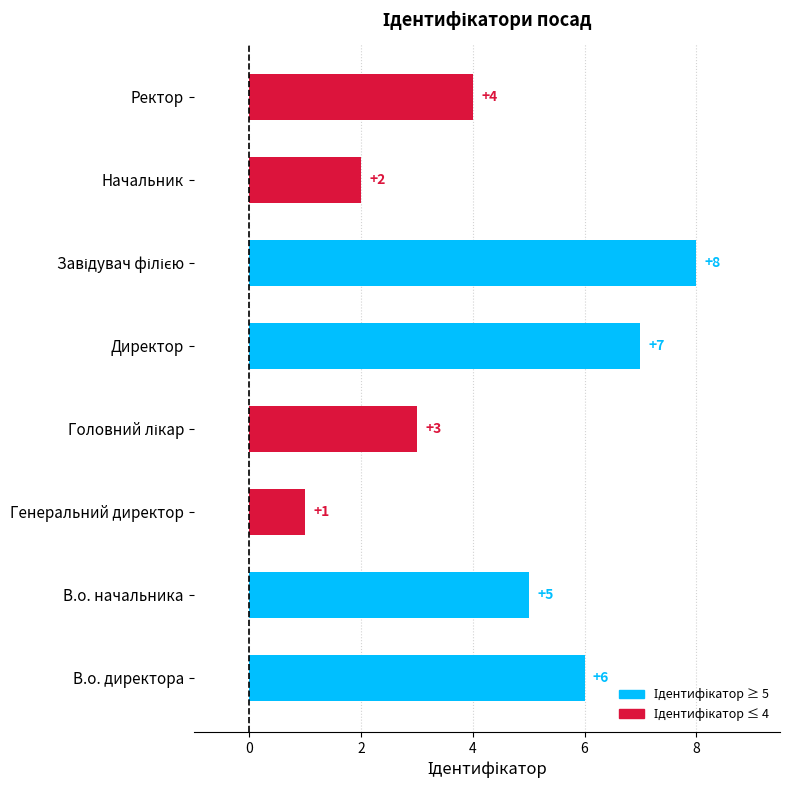

Between Директор and В.о. директора, which is larger?

Директор